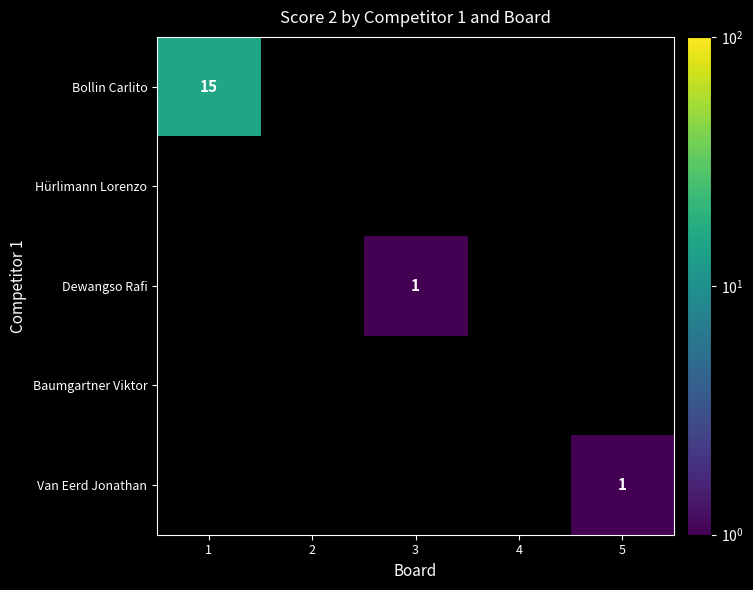

True or false: Bollin Carlito has a value of 9 at 1.

False